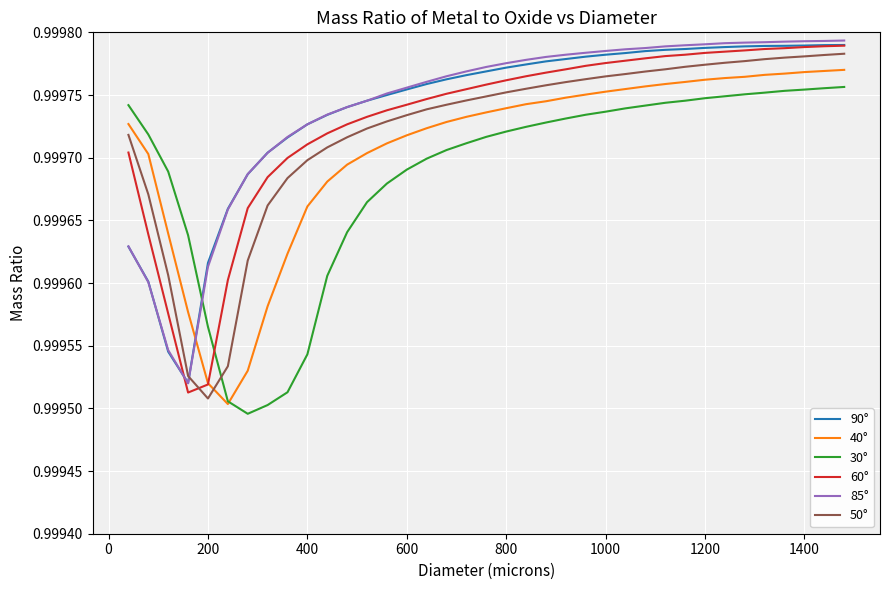

How many intersections are there between 90° and 40°?

1